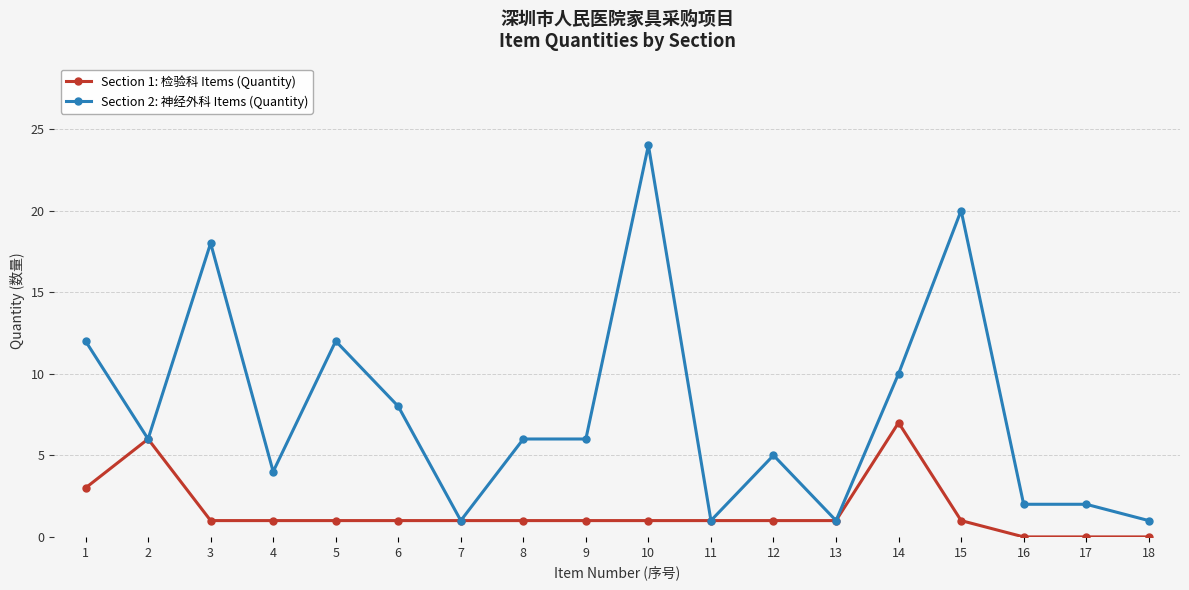

At which label is Section 1: 检验科 Items (Quantity) closest to 3?

1